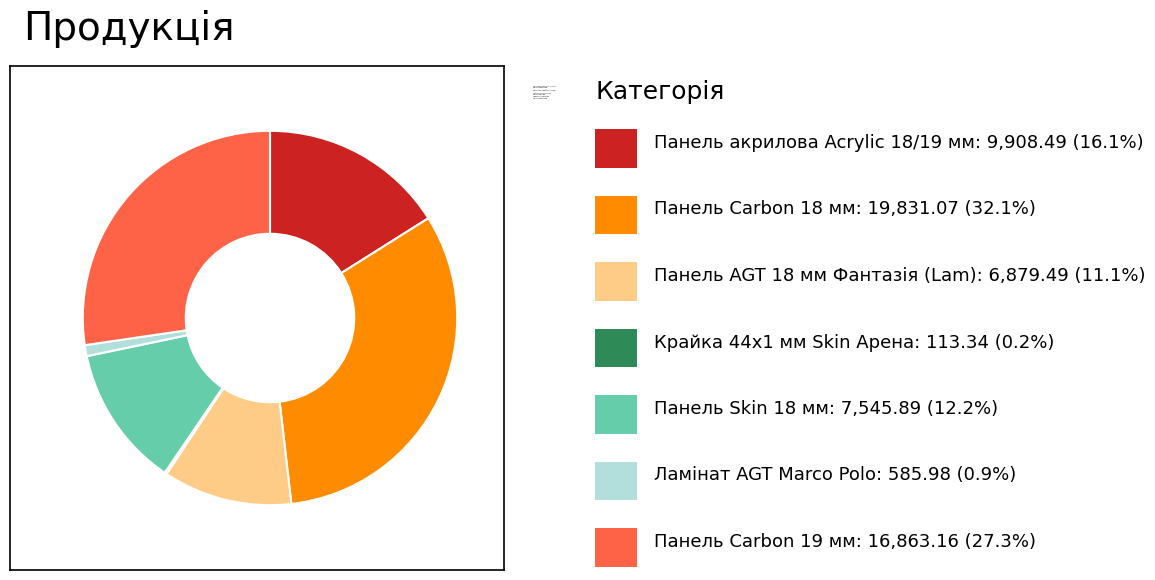

What is the ratio of the value at Панель акрилова Acrylic 18/19 мм to the value at Панель Skin 18 мм?

1.3